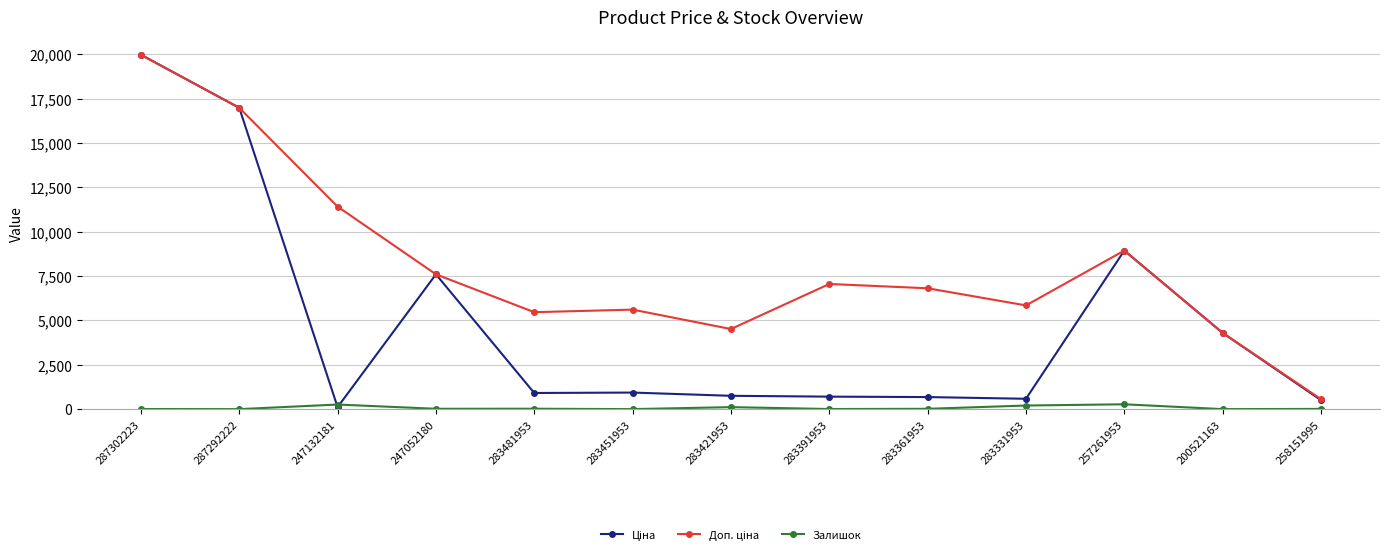

At which category is the sum across all series the highest?

287302223